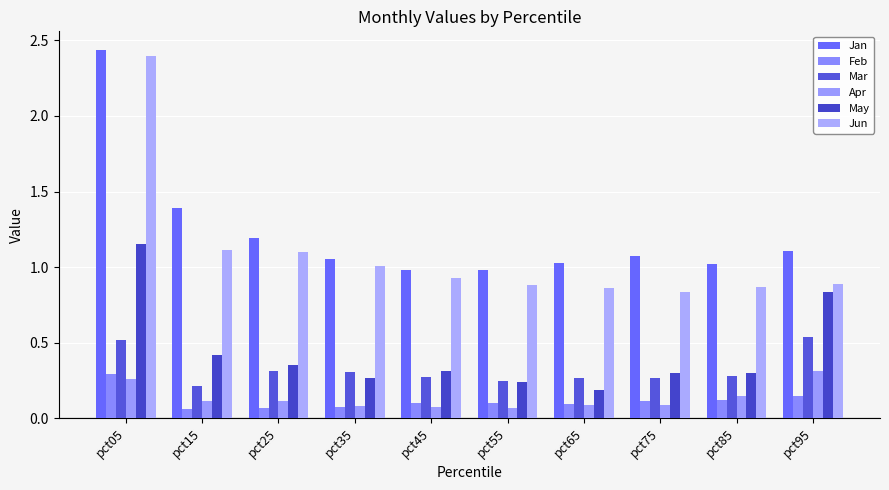

Where is May nearest to the value 0?

pct65